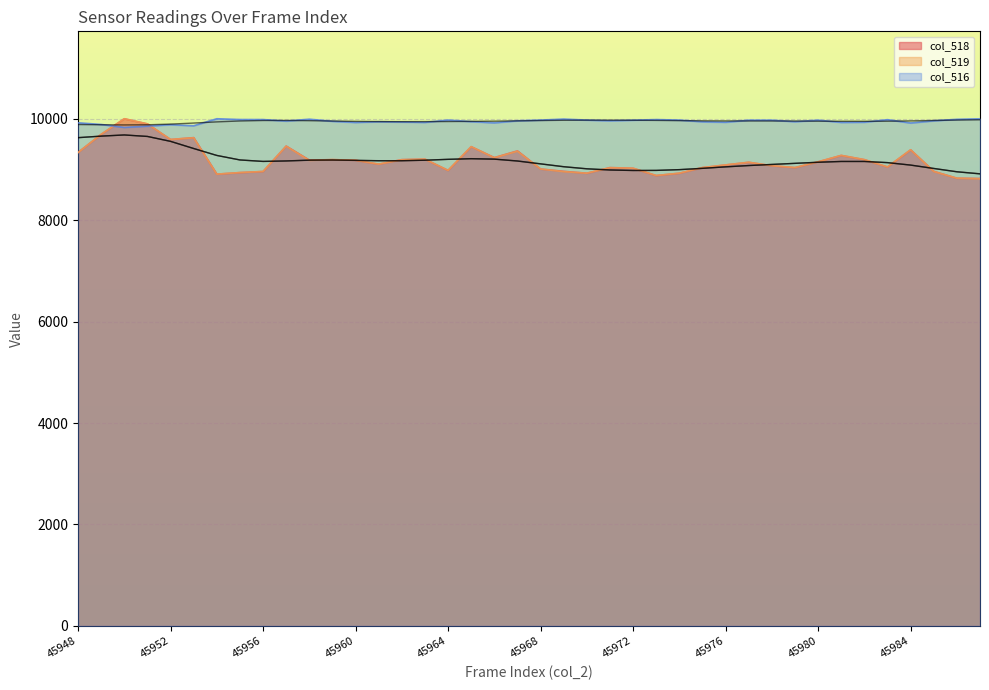

Reading left to right, extract all data points from this chart.

col_518: 45948=9335.4	45949=9692.3	45950=10000.0	45951=9898.5	45952=9590.8	45953=9627.7	45954=8907.7	45955=8938.5	45956=8960.0	45957=9461.5	45958=9184.6	45959=9193.8	45960=9181.5	45961=9104.6	45962=9193.8	45963=9203.1	45964=8981.5	45965=9449.2	45966=9233.8	45967=9366.2	45968=9009.2	45969=8963.1	45970=8926.2	45971=9036.9	45972=9024.6	45973=8880.0	45974=8926.2	45975=9036.9	45976=9089.2	45977=9141.5	45978=9073.8	45979=9036.9	45980=9150.8	45981=9276.9	45982=9193.8	45983=9049.2	45984=9387.7	45985=8963.1	45986=8827.7	45987=8821.5
col_519: 45948=9332.3	45949=9692.3	45950=10000.0	45951=9898.5	45952=9590.8	45953=9624.6	45954=8907.7	45955=8938.5	45956=8960.0	45957=9458.5	45958=9178.5	45959=9193.8	45960=9181.5	45961=9104.6	45962=9190.8	45963=9203.1	45964=8981.5	45965=9449.2	45966=9230.8	45967=9360.0	45968=9009.2	45969=8956.9	45970=8926.2	45971=9033.8	45972=9024.6	45973=8880.0	45974=8926.2	45975=9036.9	45976=9089.2	45977=9141.5	45978=9073.8	45979=9036.9	45980=9150.8	45981=9276.9	45982=9193.8	45983=9049.2	45984=9387.7	45985=8960.0	45986=8827.7	45987=8815.4
col_516: 45948=9920.2	45949=9887.4	45950=9829.8	45951=9855.4	45952=9883.1	45953=9862.2	45954=10000.0	45955=9984.6	45956=9984.2	45957=9954.4	45958=9991.0	45959=9950.1	45960=9927.9	45961=9942.0	45962=9936.0	45963=9928.8	45964=9974.0	45965=9943.7	45966=9920.2	45967=9959.9	45968=9973.6	45969=9993.6	45970=9973.6	45971=9959.9	45972=9971.4	45973=9983.8	45974=9973.6	45975=9940.7	45976=9931.3	45977=9972.3	45978=9972.3	45979=9942.0	45980=9972.3	45981=9928.8	45982=9931.8	45983=9981.7	45984=9916.8	45985=9959.9	45986=9988.9	45987=9999.1